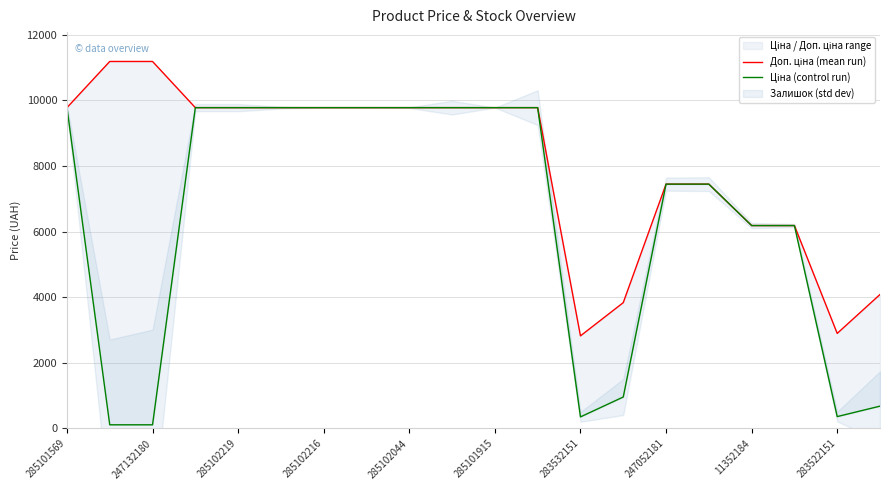

List the series in order of their overall mean, lowest first.

Ціна (control run), Доп. ціна (mean run)